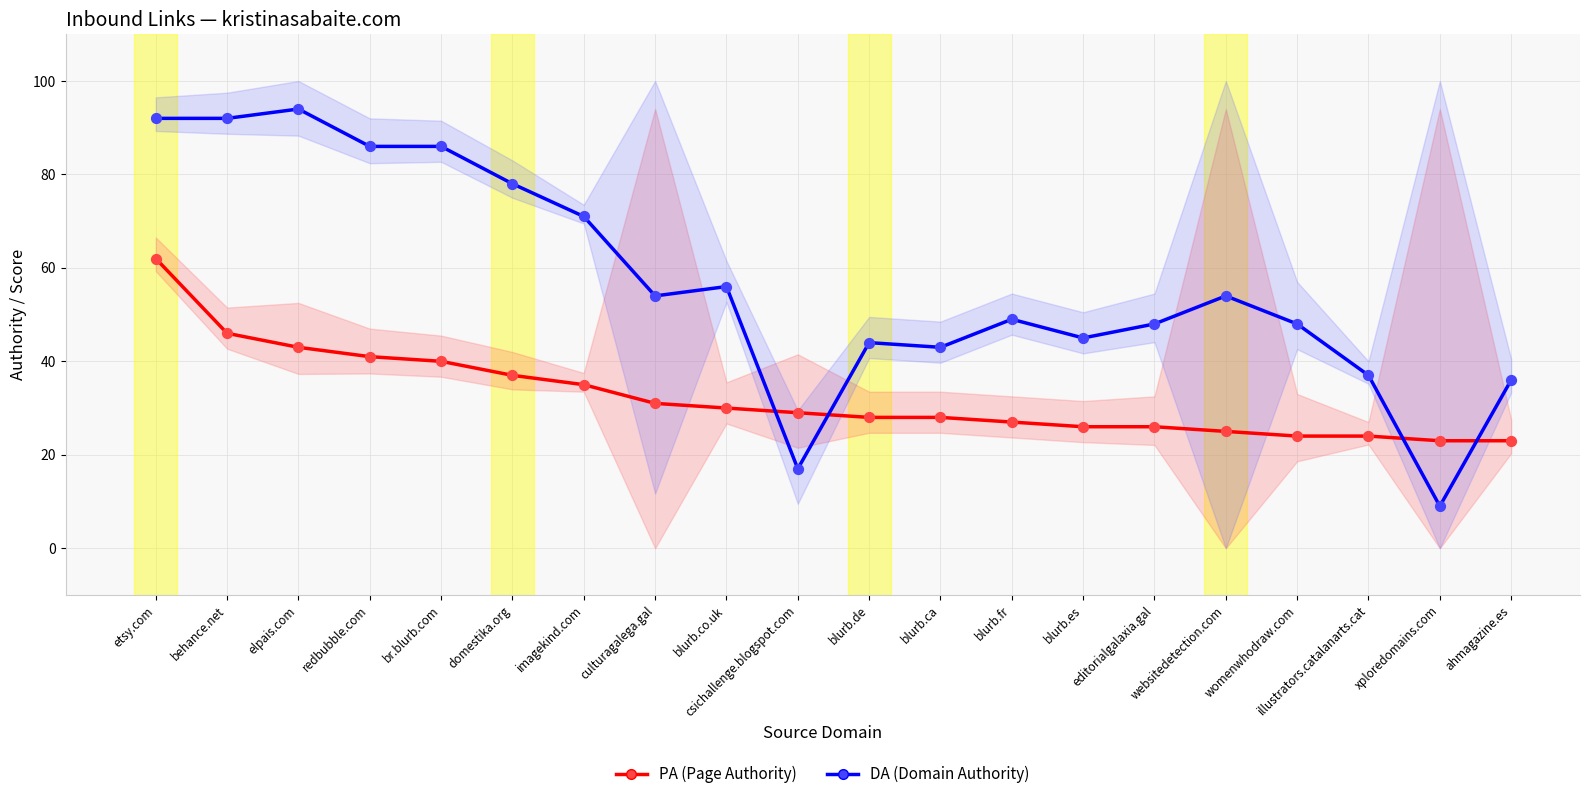

Which series contains the highest Y value?

DA (Domain Authority)